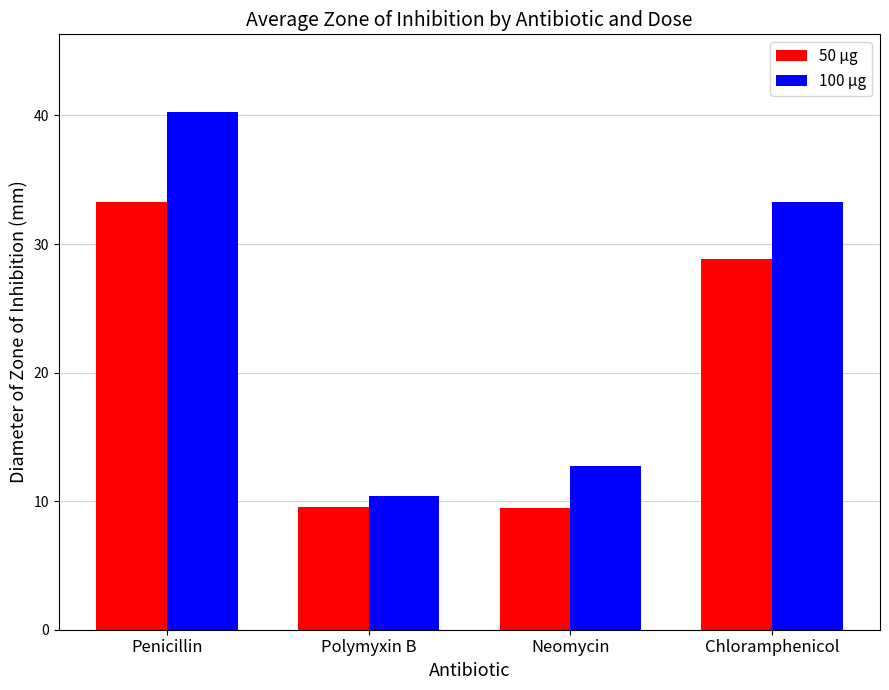

Which series has the largest range (max minus min)?

100 µg